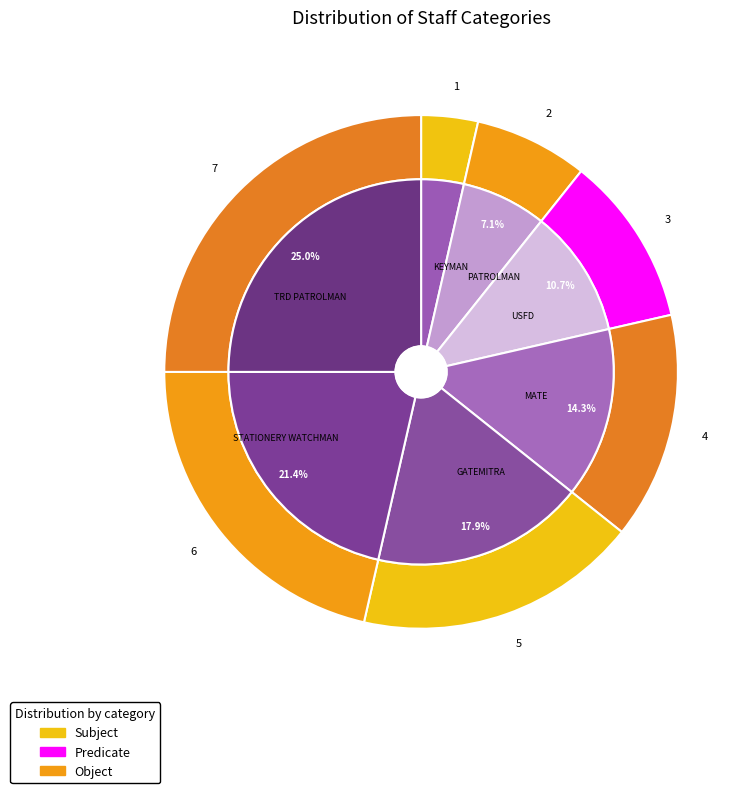

Approximately how many times larger is the value at MATE compared to STATIONERY WATCHMAN?

0.7